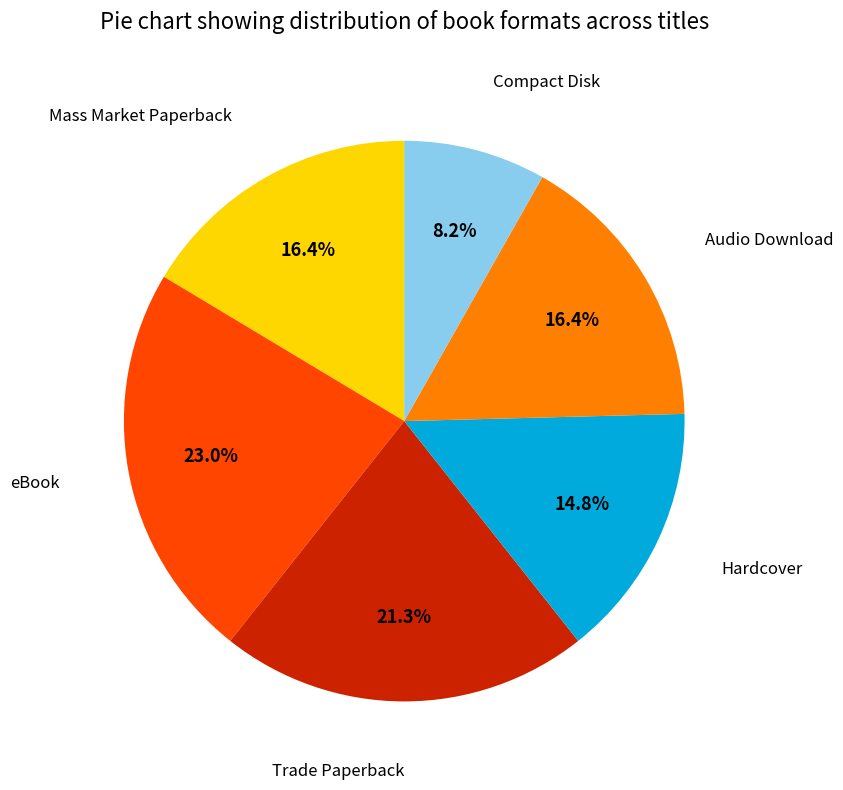

Is there a majority slice in this chart?

No